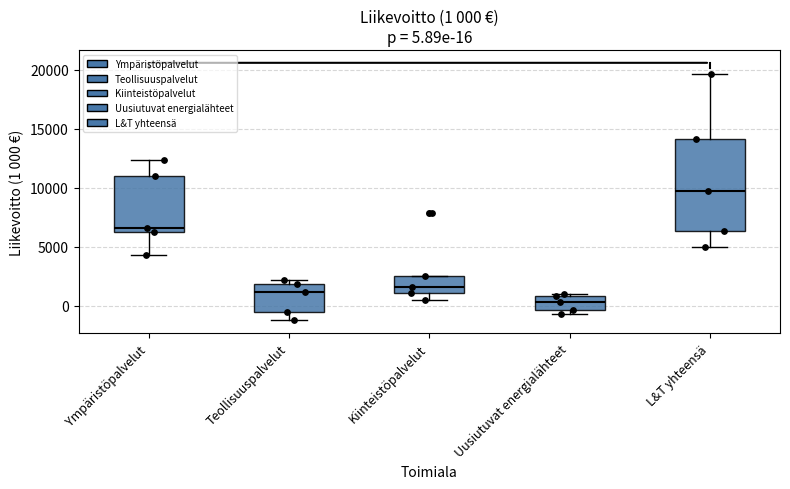

Comparing the boxes themselves (not the whiskers), which one is the tallest?

L&T yhteensä